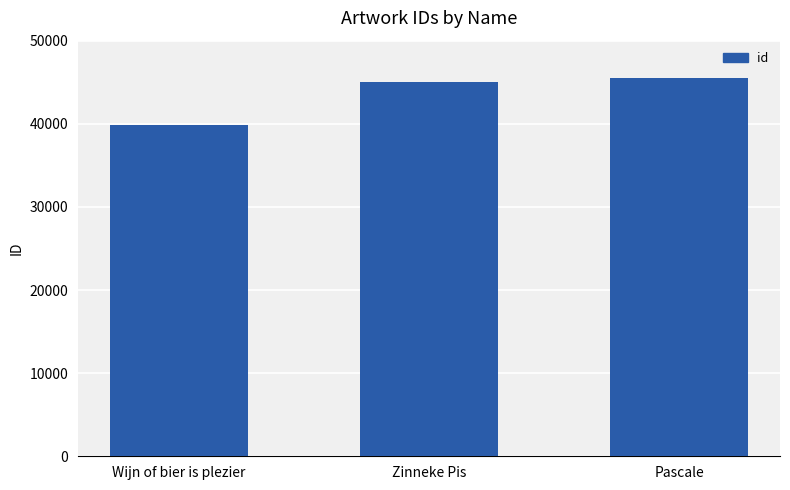

What is the difference between the maximum and minimum values?

5604